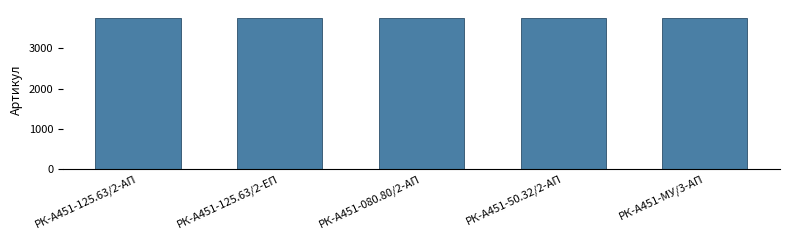

What is the greatest value displayed?

3766